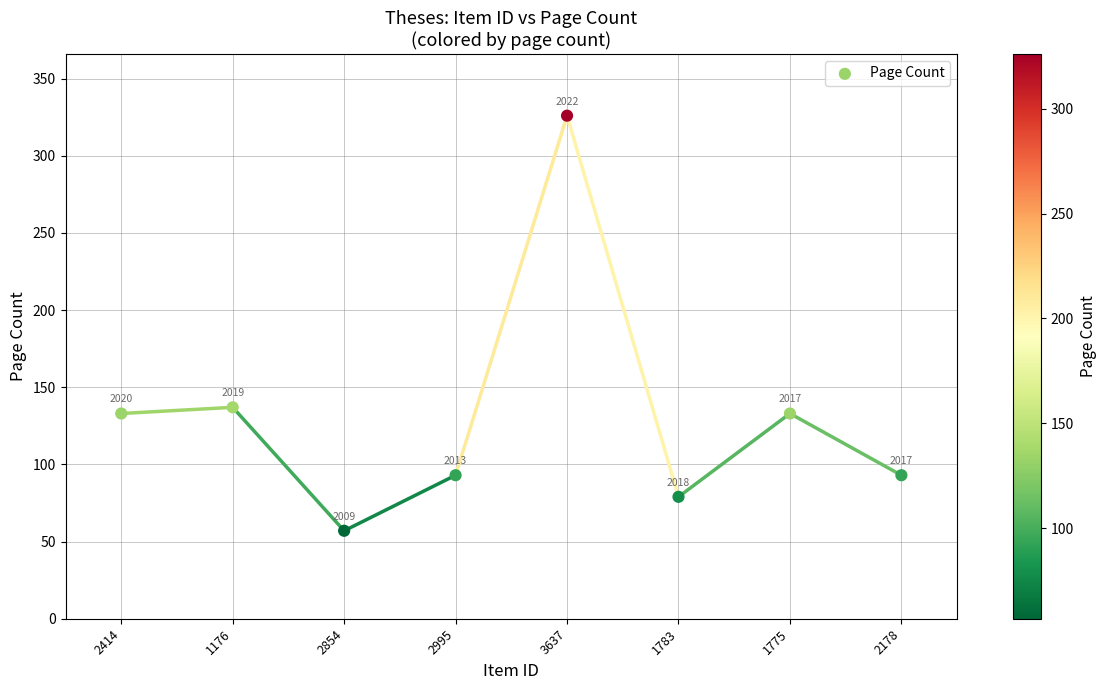

What Y value in the scatter plot is closest to 191?

137